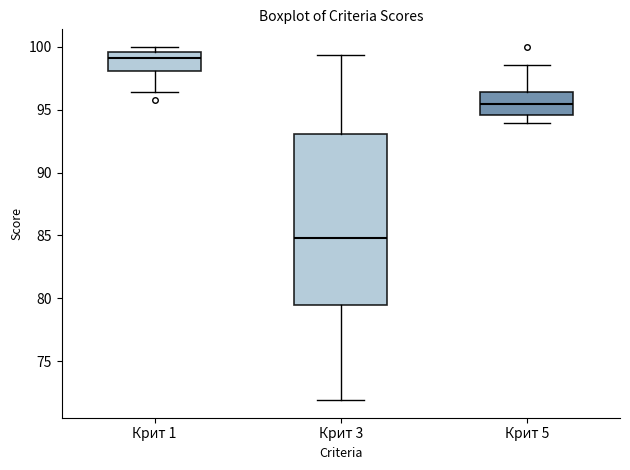

Reading left to right, transcribe this box plot: for each box, give where its median line is, the range the box spans, and where its two whiskers end, as read against the y-axis. The values are not printed on the chart, so give them approximately, as read against the axis.

Крит 1: median 99.0, box 98.0 to 99.5, whiskers 96.5 to 100.0
Крит 3: median 85.0, box 79.5 to 93.0, whiskers 72.0 to 99.5
Крит 5: median 95.5, box 94.5 to 96.5, whiskers 94.0 to 98.5